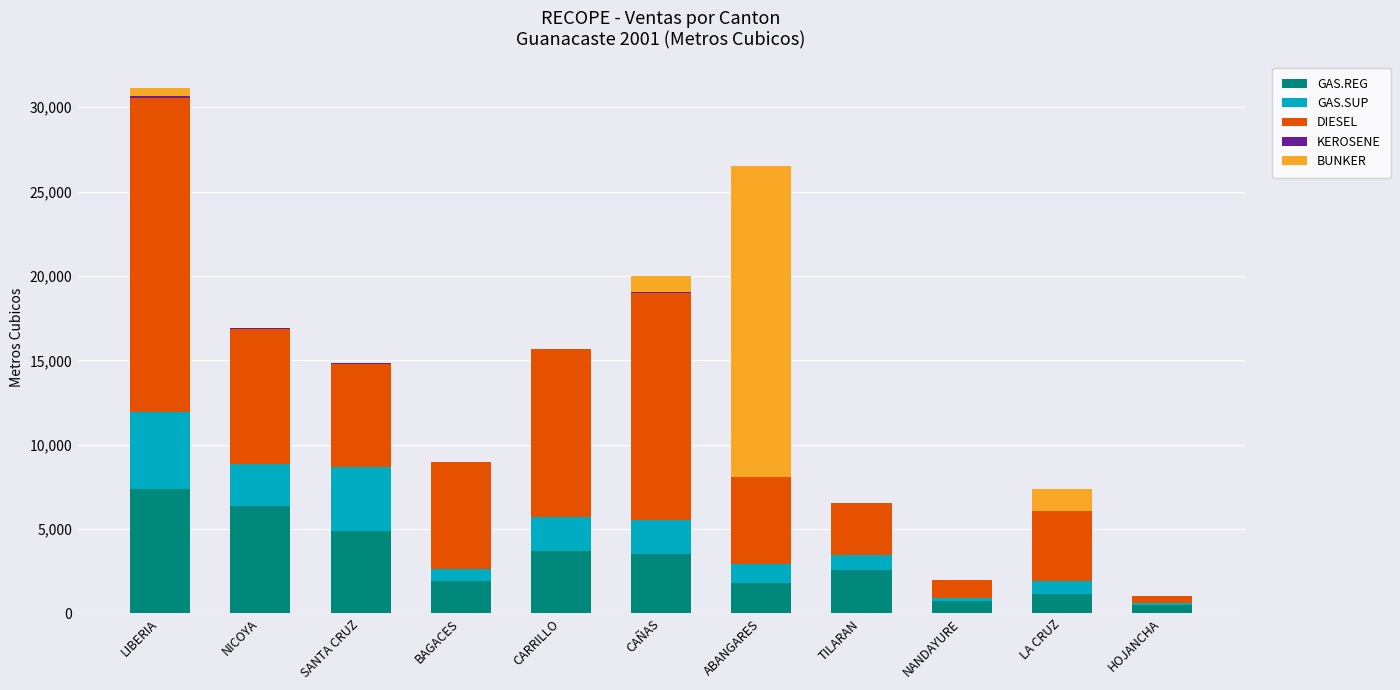

Are the bars horizontal?

No